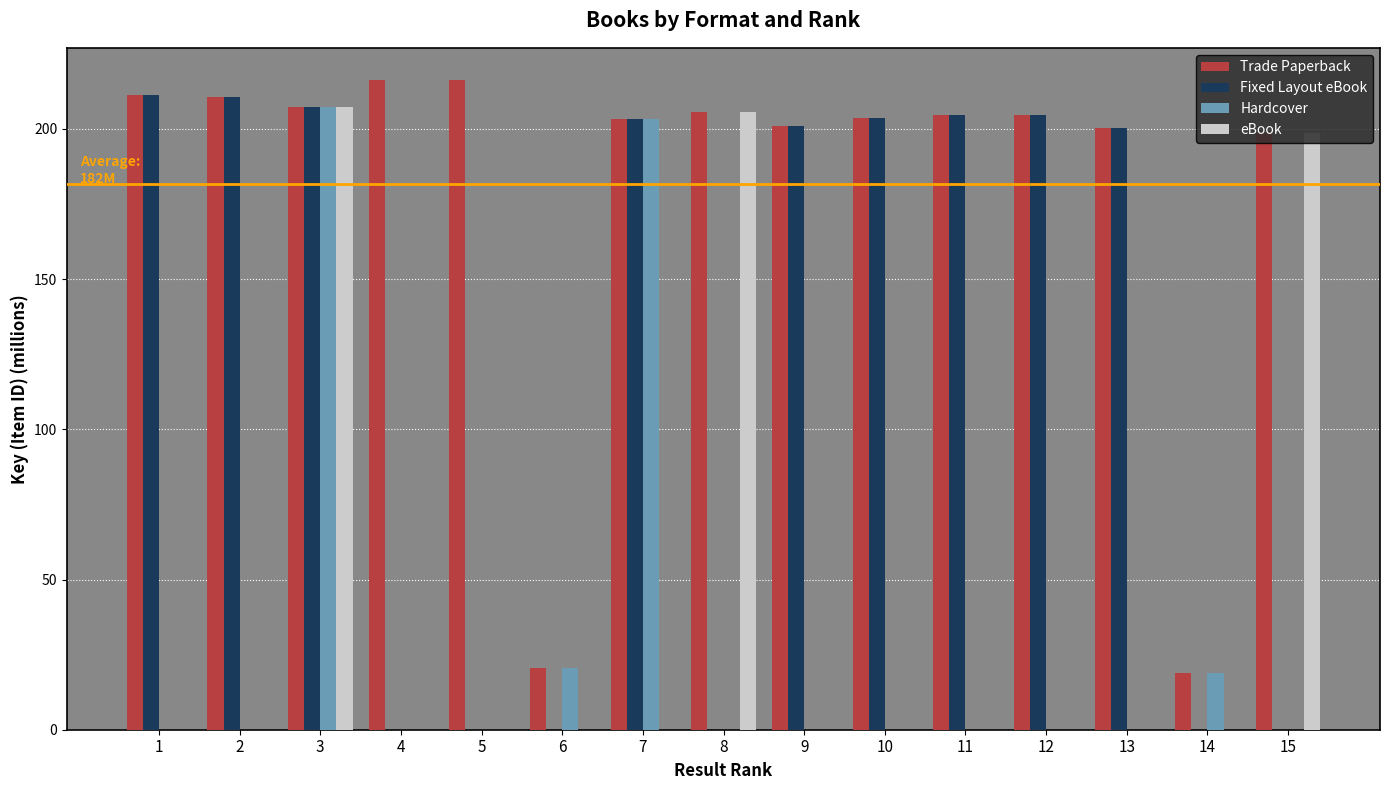

Count the number of data series in this chart.

4